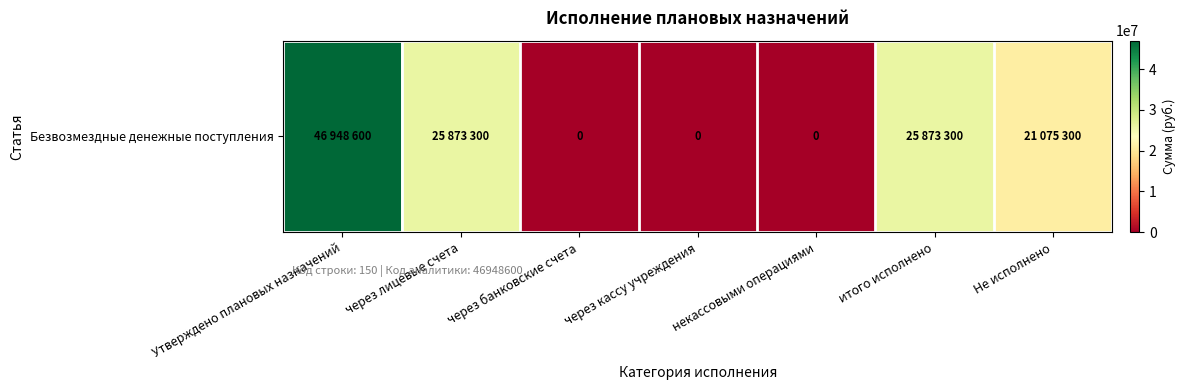

Reading left to right, transcribe all the data shown in this chart.

Утверждено плановых назначений=46948600	через лицевые счета=25873300	через банковские счета=0	через кассу учреждения=0	некассовыми операциями=0	итого исполнено=25873300	Не исполнено=21075300